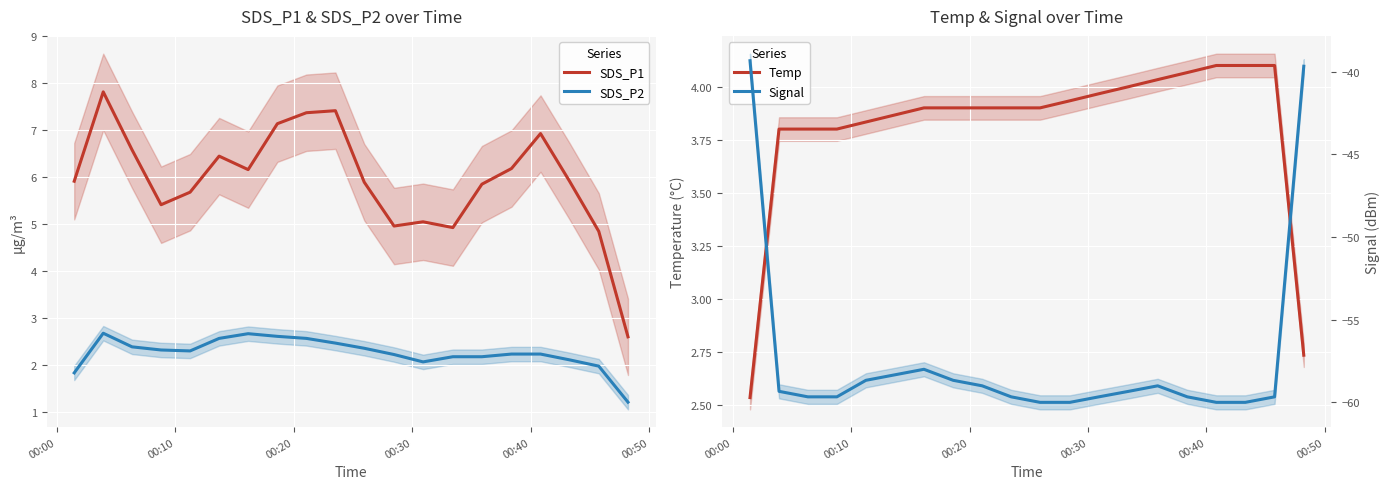

Which series has the largest total across all categories?

SDS_P1